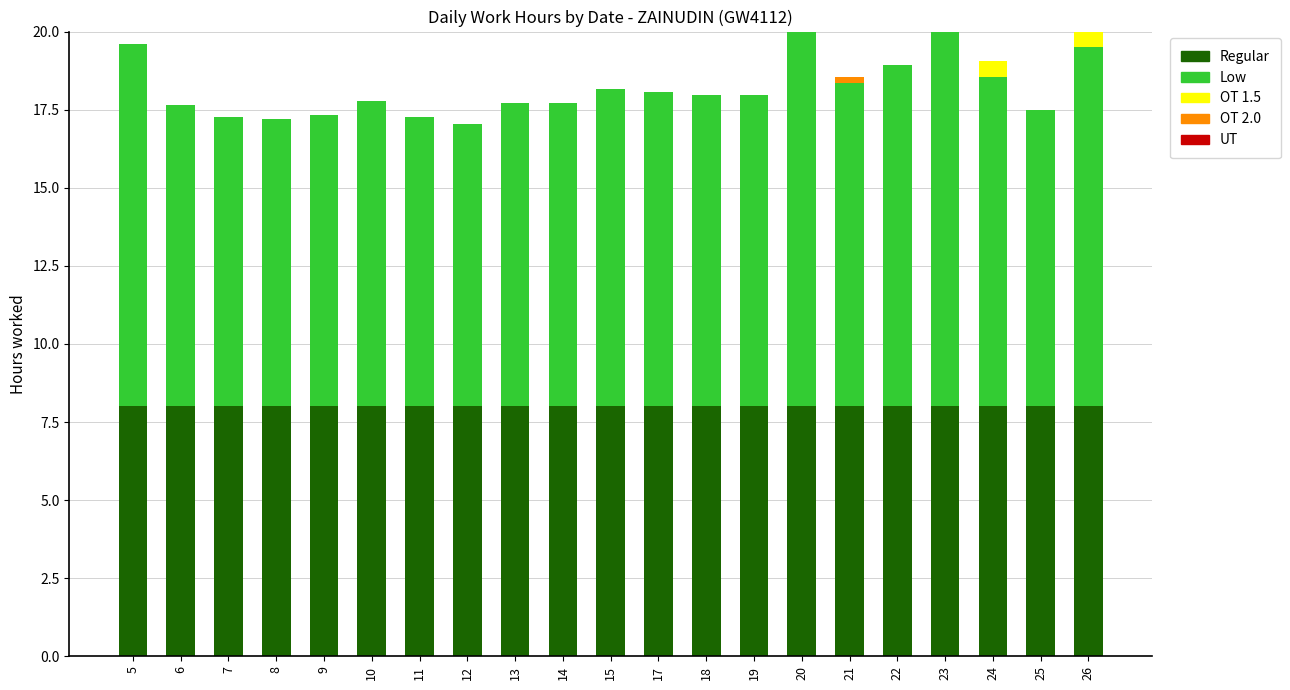

Rank the categories by Regular value from lowest to highest.

5, 6, 7, 8, 9, 10, 11, 12, 13, 14, 15, 17, 18, 19, 20, 21, 22, 23, 24, 25, 26